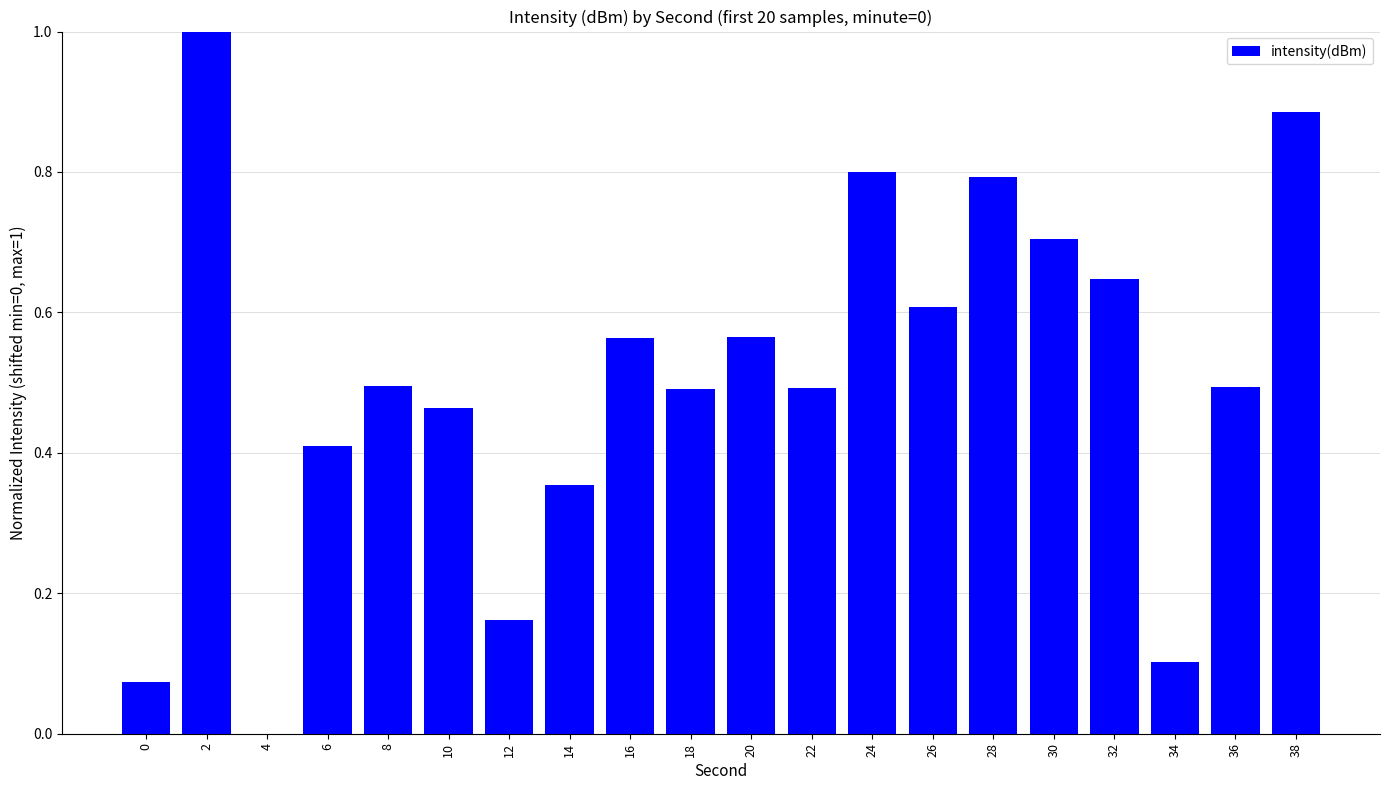

Read the value at 30.

0.7